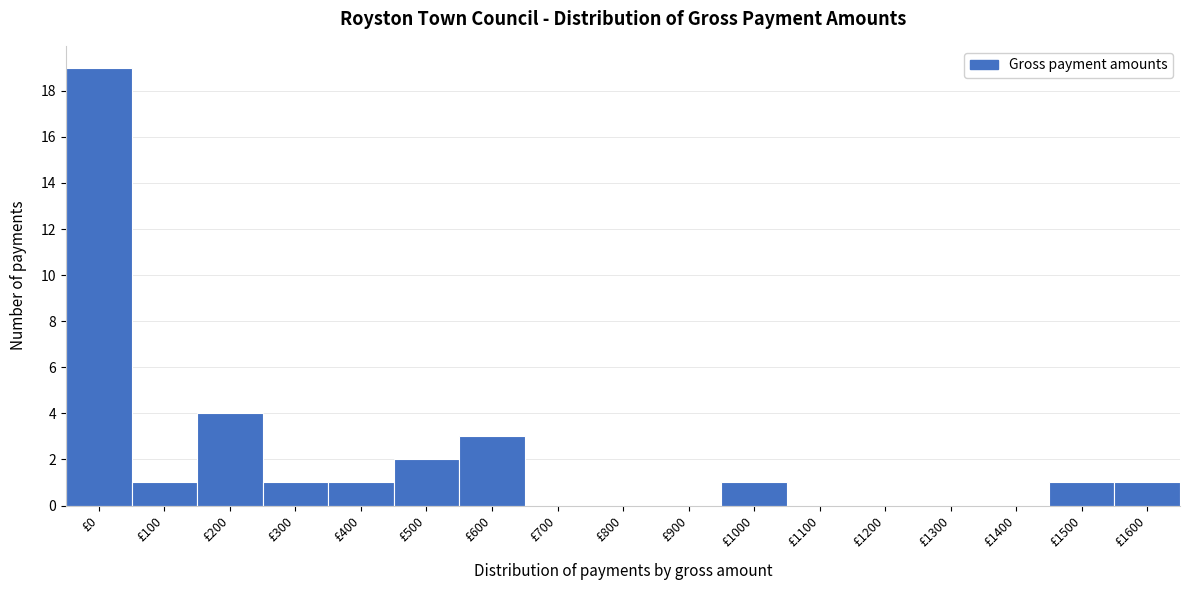

Reading left to right, extract all data points from this chart.

£0=19	£100=1	£200=4	£300=1	£400=1	£500=2	£600=3	£700=0	£800=0	£900=0	£1000=1	£1100=0	£1200=0	£1300=0	£1400=0	£1500=1	£1600=1